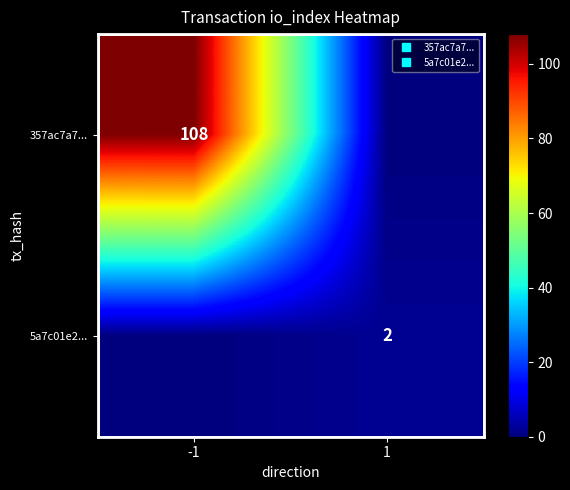

What is the difference between the highest and lowest values at -1?

108